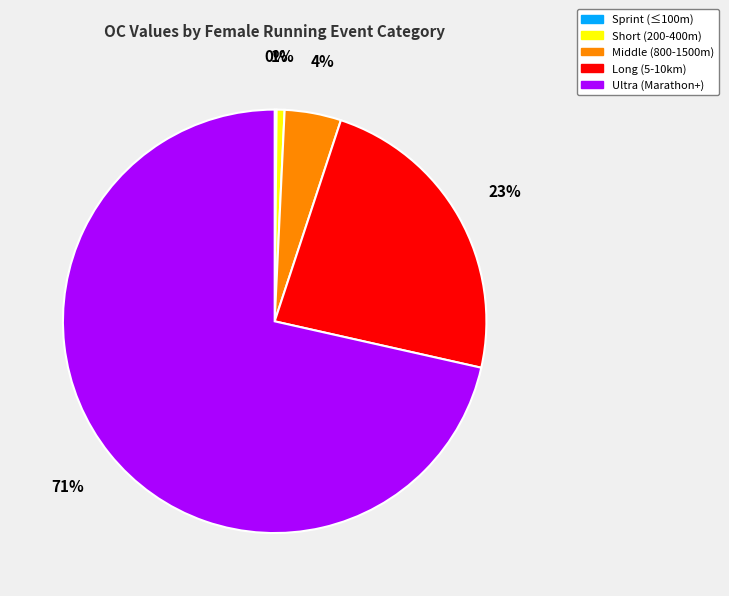

To the nearest percent, what is the average slice percentage?

20%